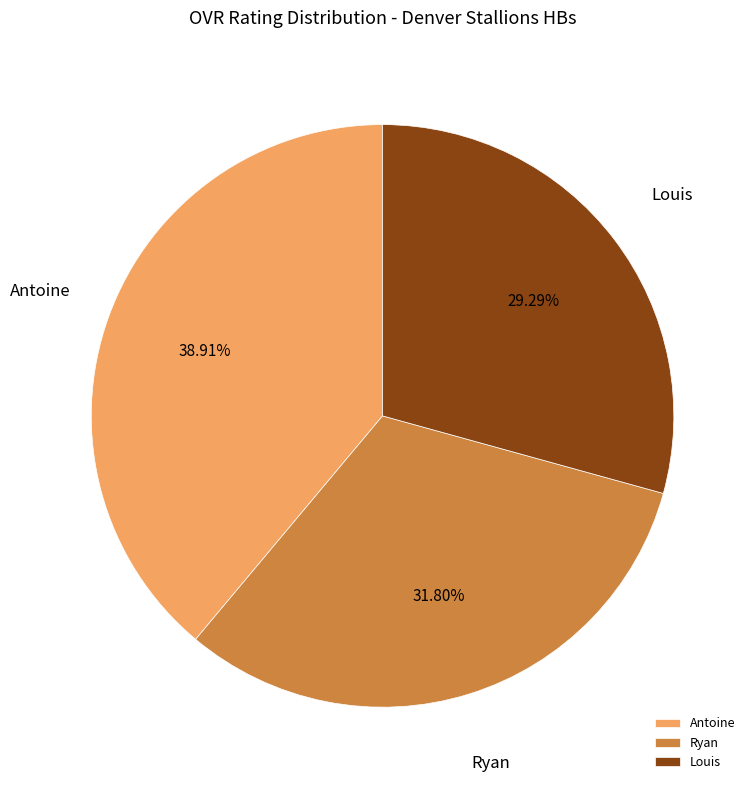

Which category has the biggest portion of the pie?

Antoine